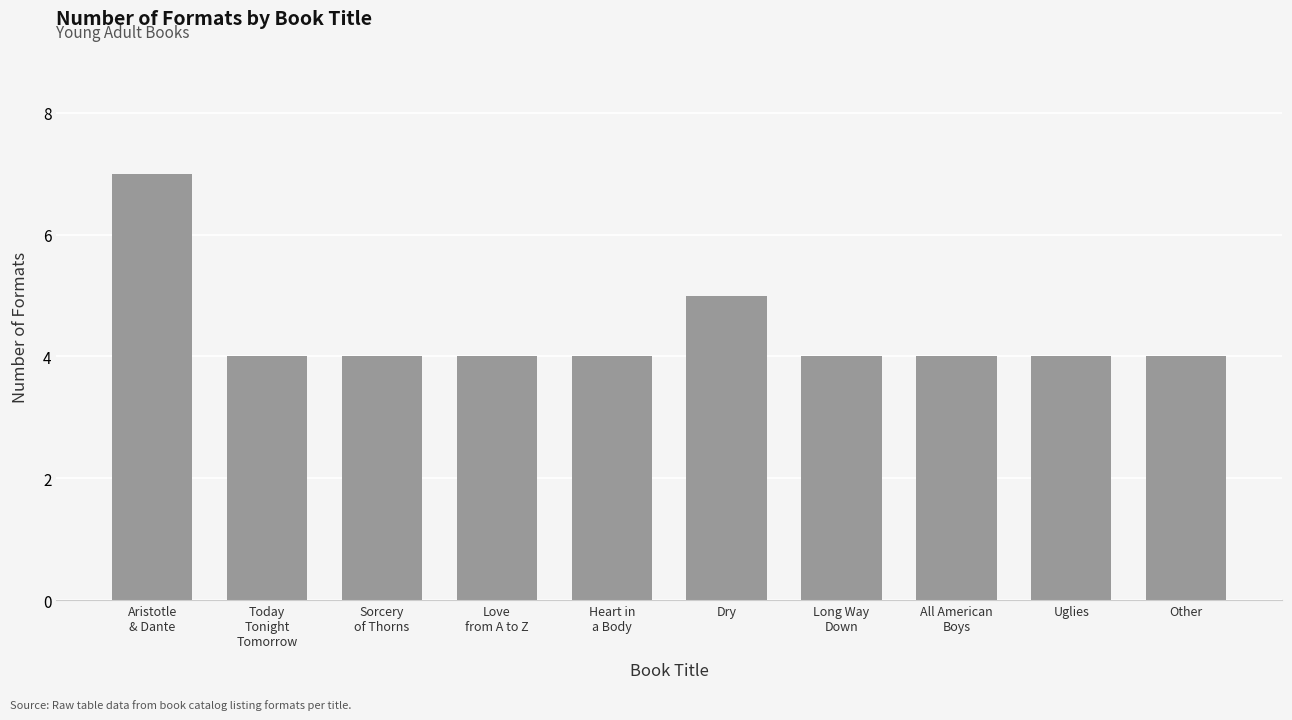

Is it true that the value at All American
Boys is 2?

False